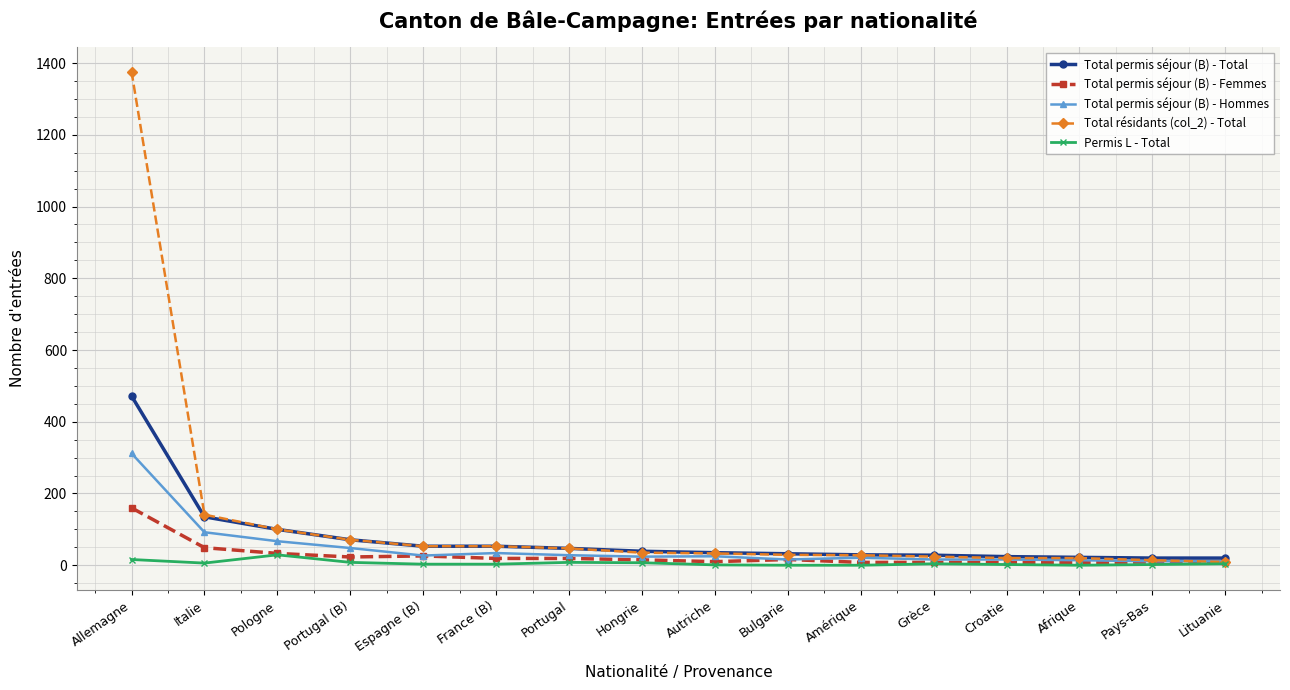

True or false: Total permis séjour (B) - Hommes has more than 1 interior local peaks.

True